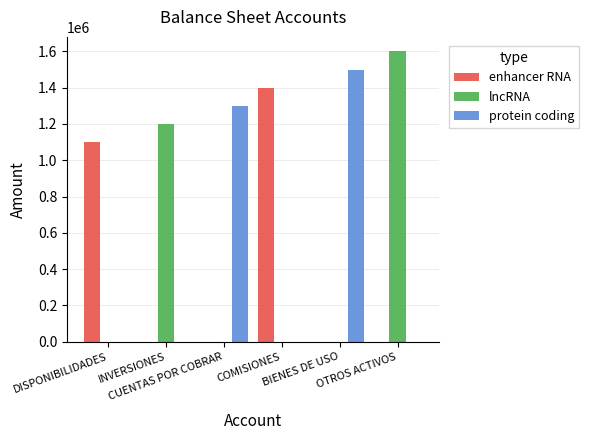

How many data points in enhancer RNA are above 0?

2